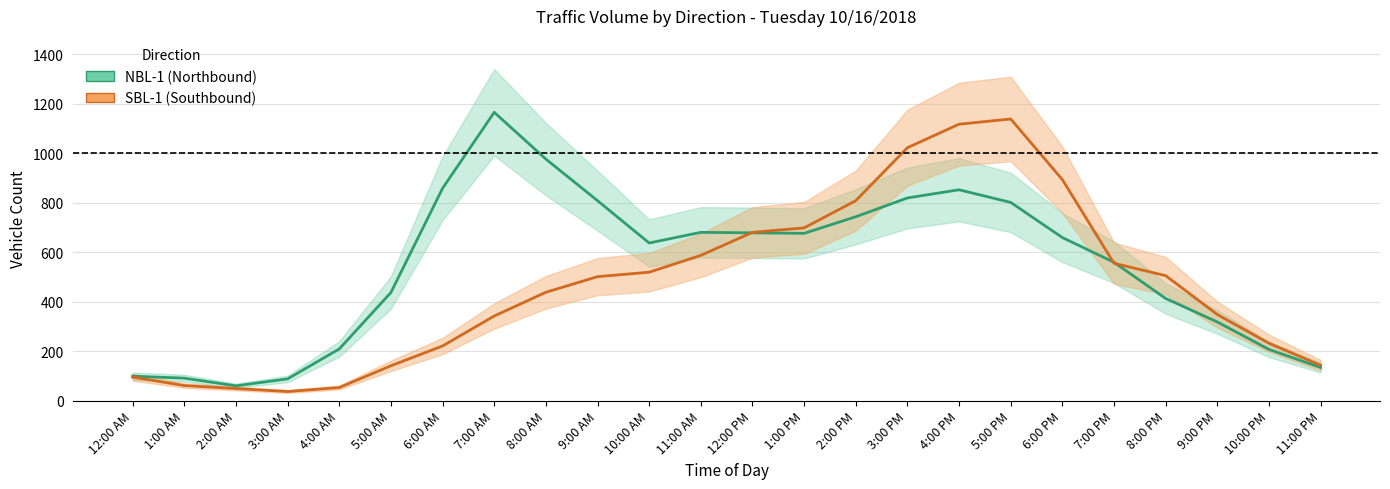

At which category does the chart reach its peak across all series?

7:00 AM